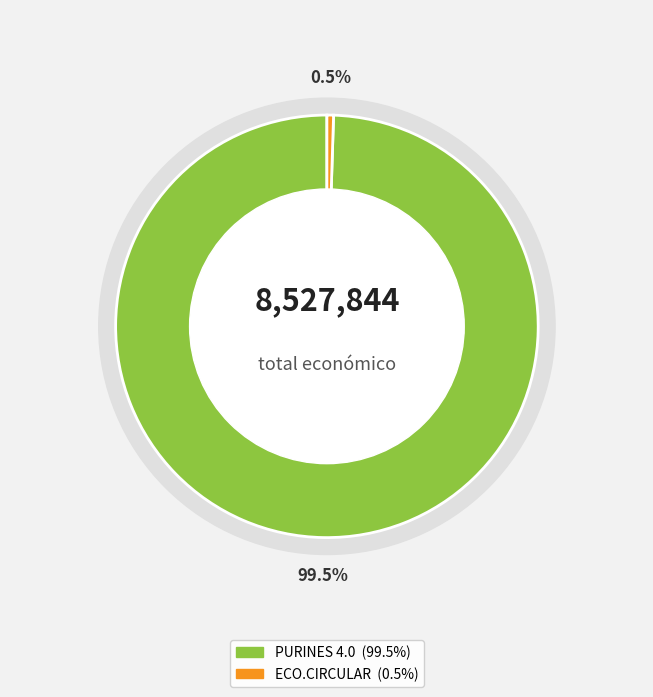

Approximately how many times larger is the value at PURINES 4.0 compared to ECO.CIRCULAR?

198.0